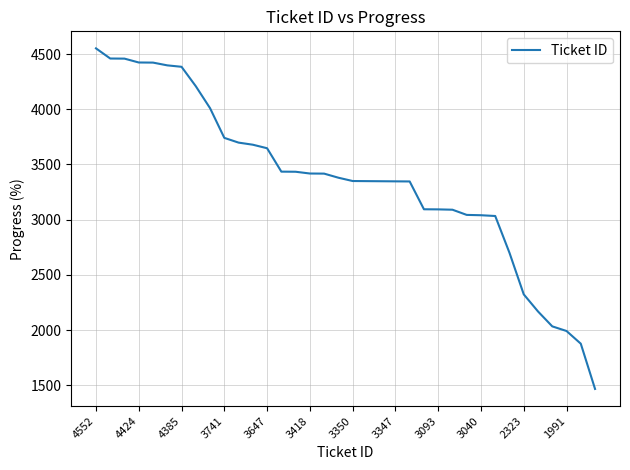

What is the average value?

3357